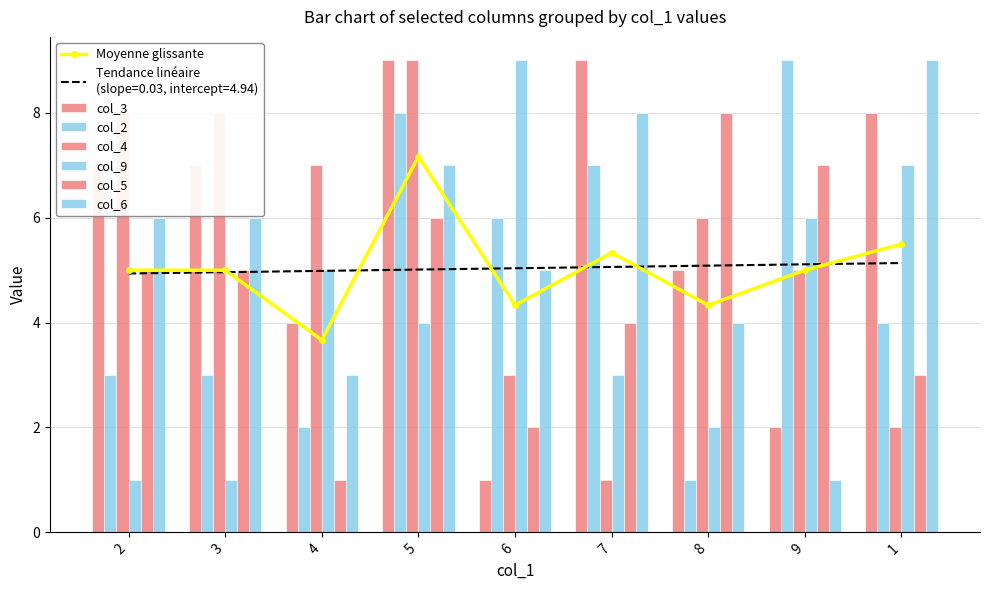

The value of col_5 at 5 is 6. True or false?

True